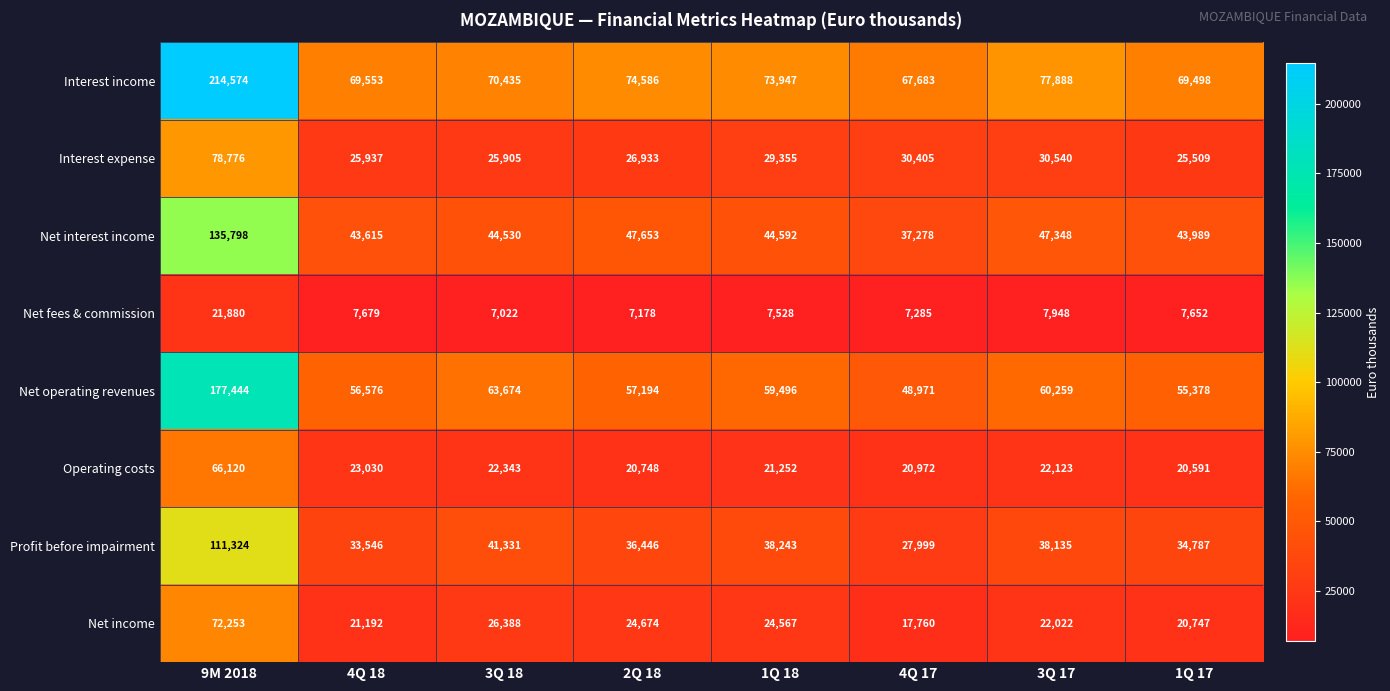

What is the sum of the Net fees & commission values at 3Q 18 and 4Q 17?

14307